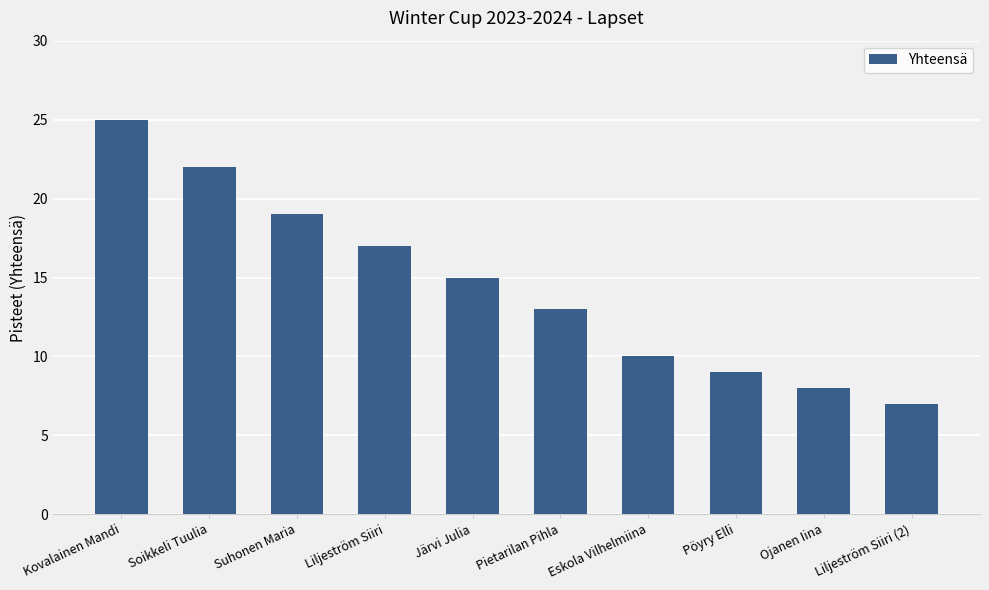

What is the ratio of the value at Liljeström Siiri to the value at Suhonen Maria?

0.9